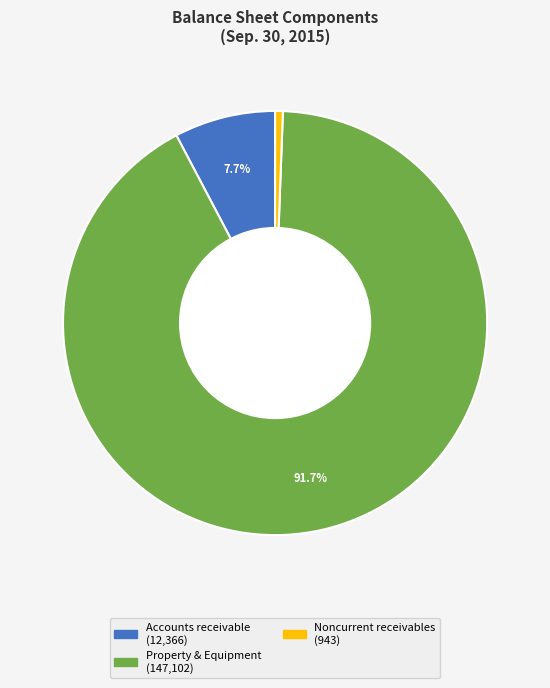

Is there a majority slice in this chart?

Yes